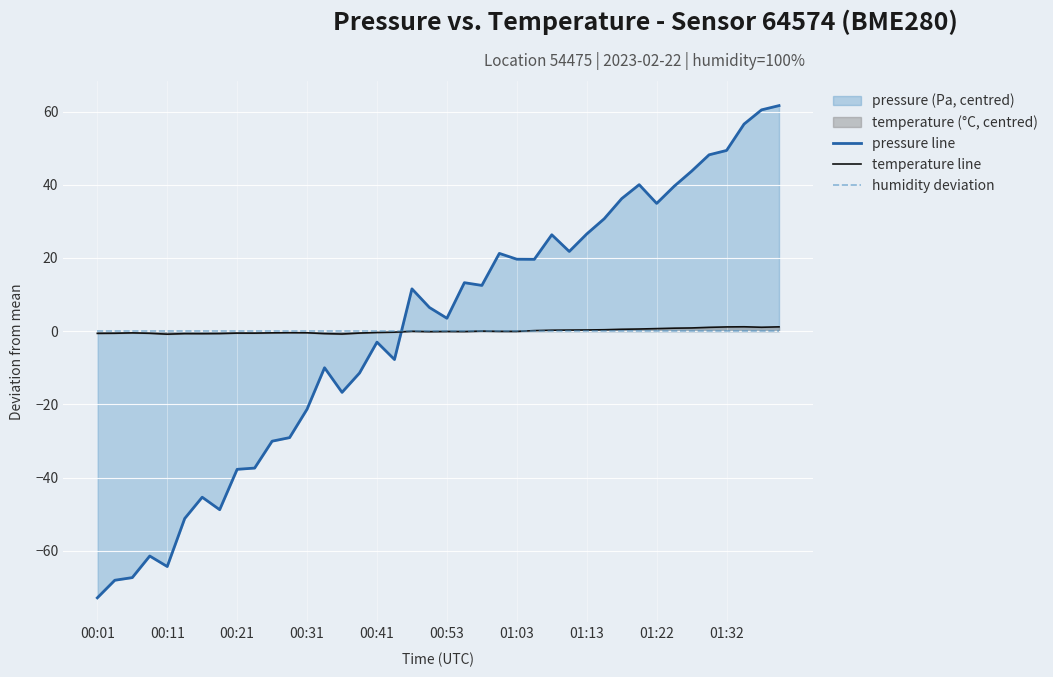

Between 15 and 11, which is larger?

15